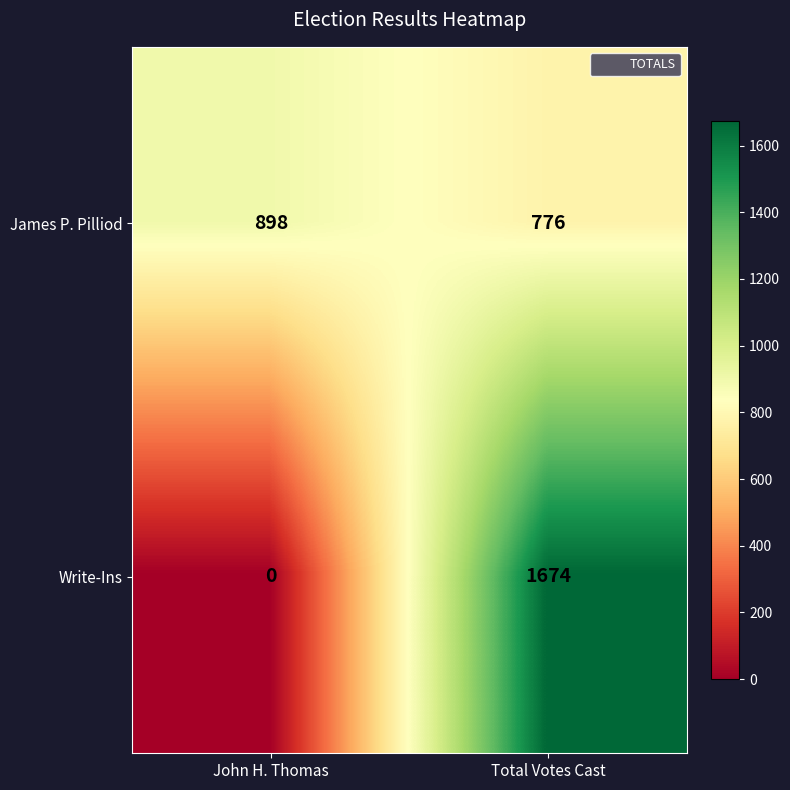

What is the difference between the highest and lowest values at John H. Thomas?

898